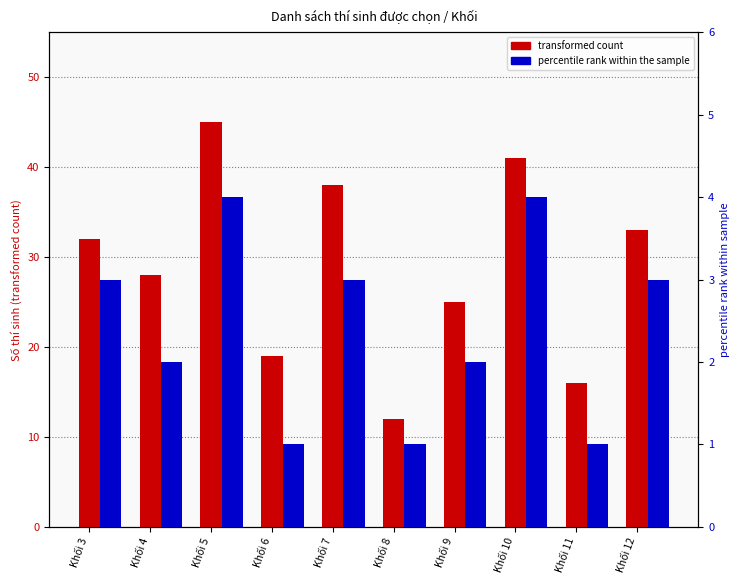

Reading left to right, list all the values displayed in this chart.

transformed count: Khối 3=32	Khối 4=28	Khối 5=45	Khối 6=19	Khối 7=38	Khối 8=12	Khối 9=25	Khối 10=41	Khối 11=16	Khối 12=33
percentile rank within the sample: Khối 3=3	Khối 4=2	Khối 5=4	Khối 6=1	Khối 7=3	Khối 8=1	Khối 9=2	Khối 10=4	Khối 11=1	Khối 12=3